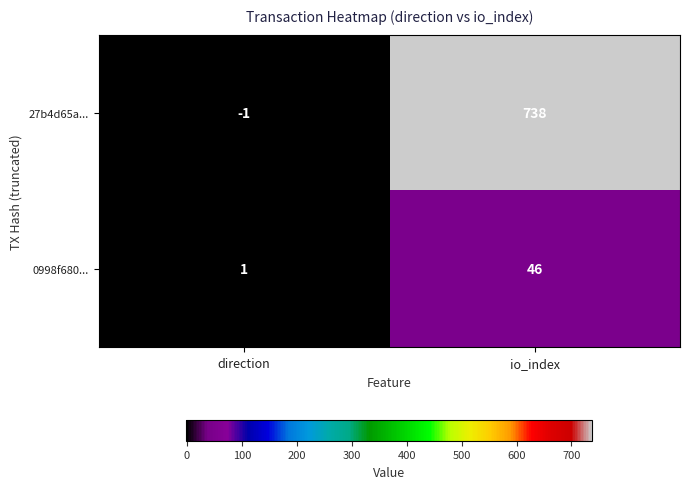

Count the number of categories in the chart.

2